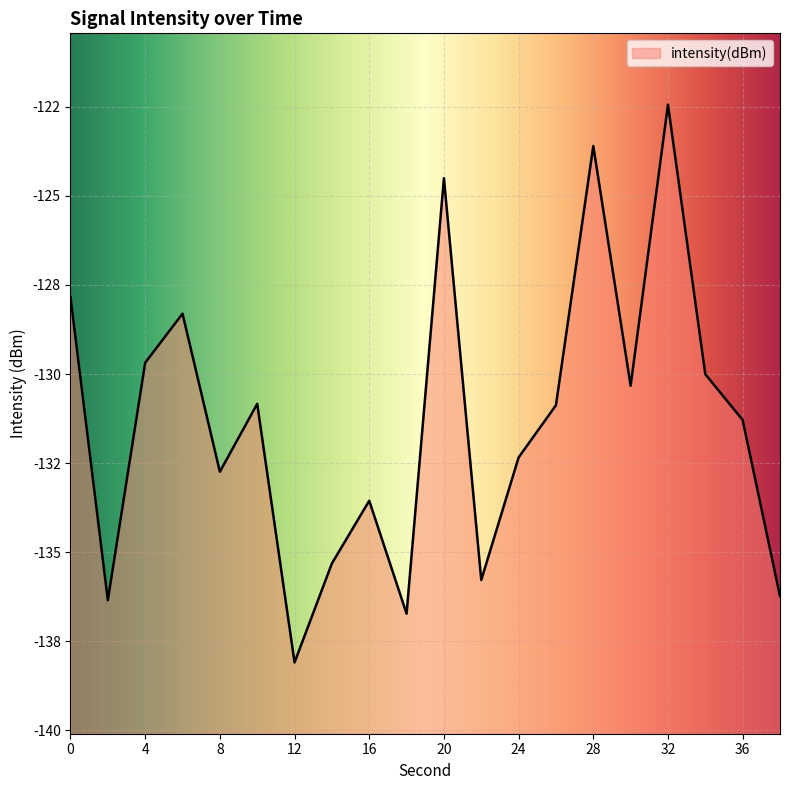

Reading left to right, list all the values displayed in this chart.

0=-127.8	2=-136.3	4=-129.7	6=-128.3	8=-132.7	10=-130.8	12=-138.1	14=-135.3	16=-133.6	18=-136.7	20=-124.5	22=-135.8	24=-132.3	26=-130.9	28=-123.6	30=-130.3	32=-122.4	34=-130.0	36=-131.3	38=-136.2